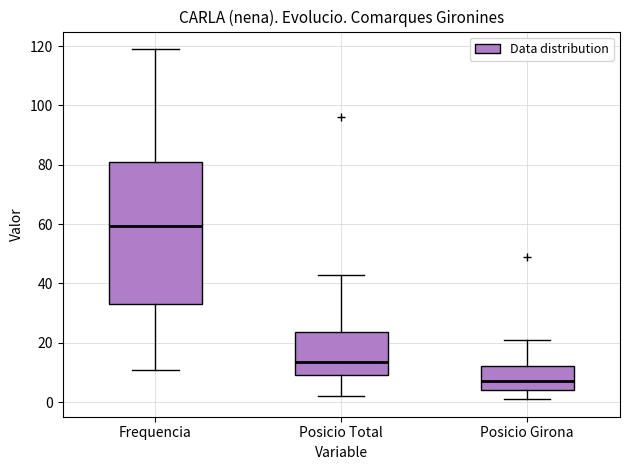

Reading left to right, read every box against the y-axis: the position of its median line, the range the box covers, and the ends of its whiskers. The values are not printed on the chart, so give them approximately, as read against the axis.

Frequencia: median 60, box 34 to 82, whiskers 12 to 120
Posicio Total: median 14, box 10 to 24, whiskers 2 to 44
Posicio Girona: median 8, box 4 to 12, whiskers 2 to 22